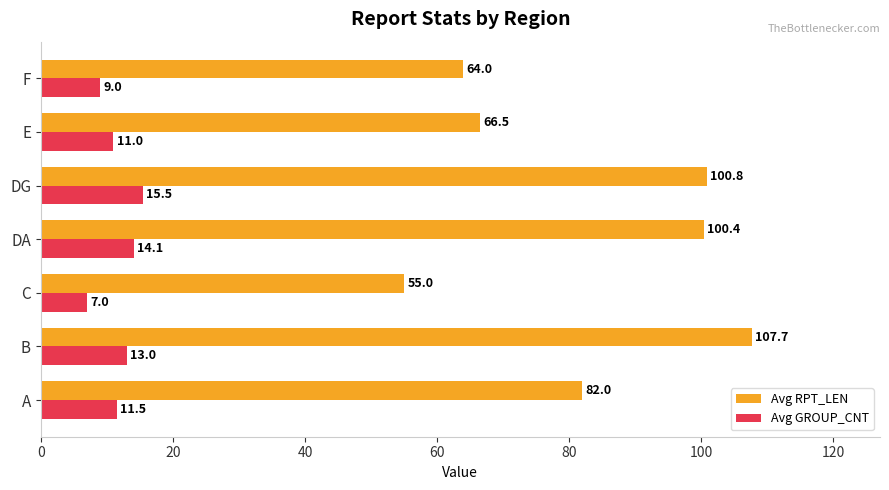

What are all the series names shown in the legend?

Avg RPT_LEN, Avg GROUP_CNT